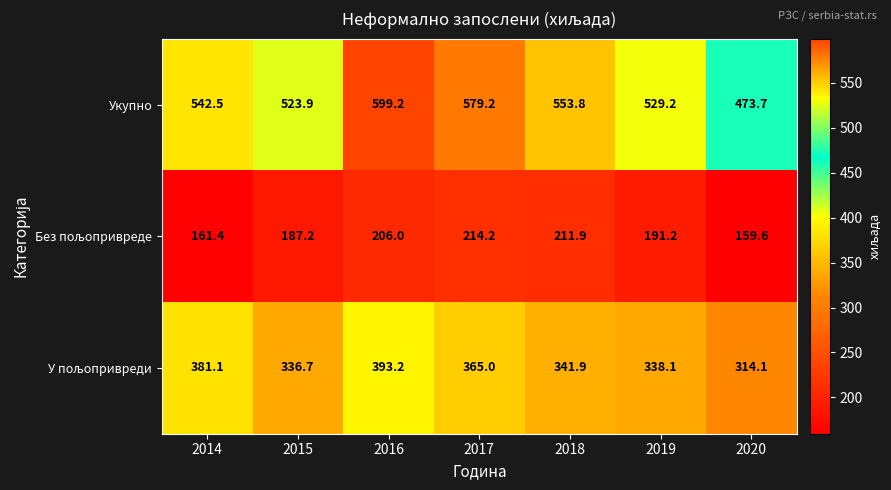

What is the total value across all series at 2017?

1158.4